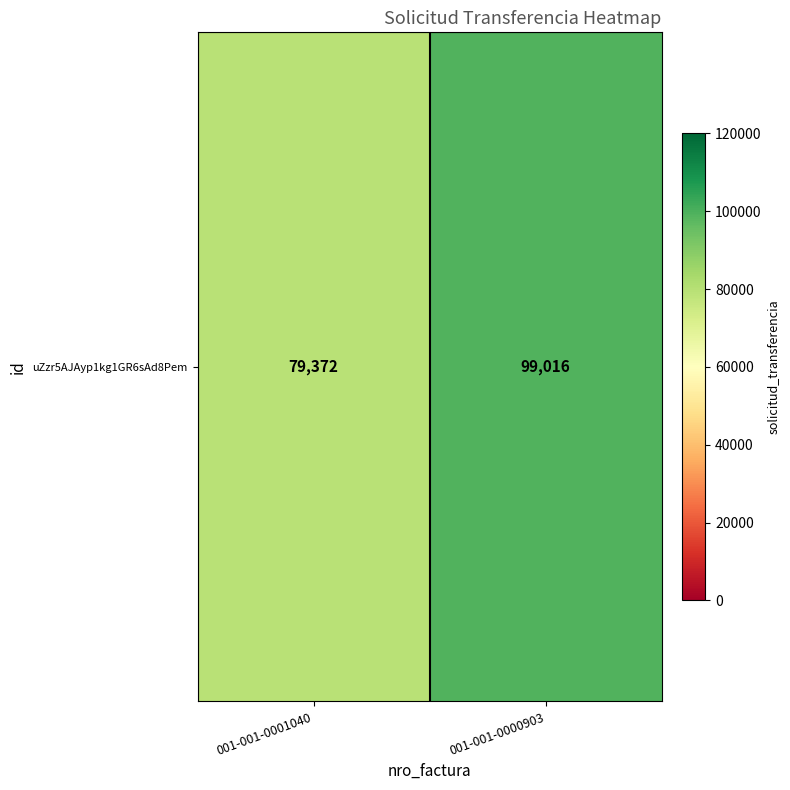

What is the sum of the values at 001-001-0000903 and 001-001-0001040?

178388